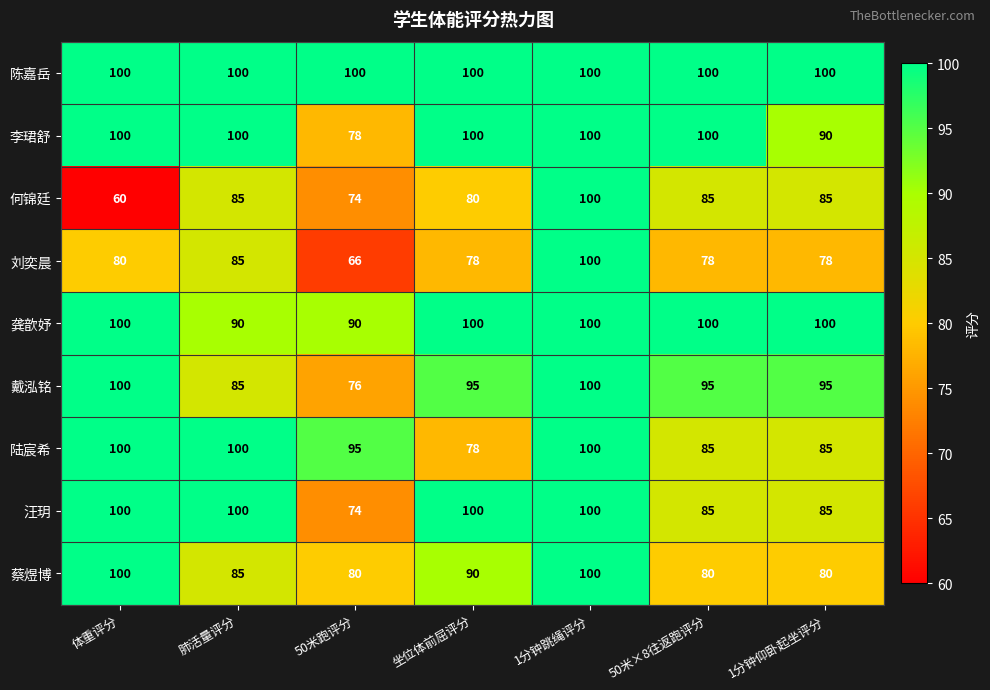

How many 李珺舒 values are between 90 and 100?

6